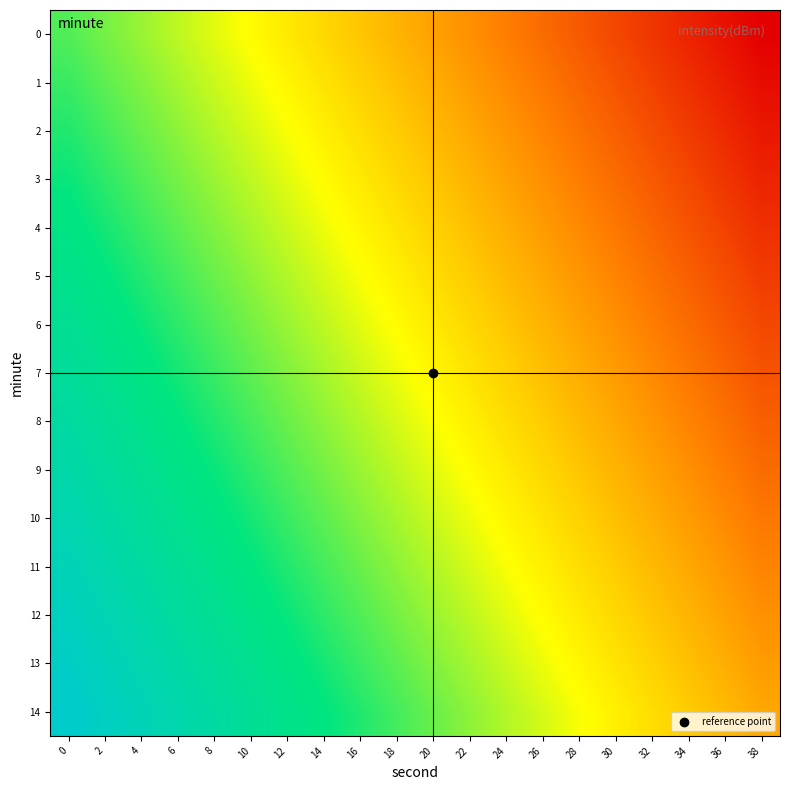

Reading right to left, transcribe all the data shown in this chart.

0: 38=-1.9	36=-1.8	34=-1.7	32=-1.6	30=-1.5	28=-1.4	26=-1.3	24=-1.2	22=-1.1	20=-1.0	18=-0.9	16=-0.8	14=-0.7	12=-0.6	10=-0.5	8=-0.4	6=-0.3	4=-0.2	2=-0.1	0=0.0
1: 38=-1.8	36=-1.7	34=-1.6	32=-1.5	30=-1.4	28=-1.3	26=-1.2	24=-1.1	22=-1.0	20=-0.9	18=-0.8	16=-0.7	14=-0.6	12=-0.5	10=-0.4	8=-0.3	6=-0.2	4=-0.1	2=-0.0	0=0.1
2: 38=-1.8	36=-1.7	34=-1.6	32=-1.5	30=-1.4	28=-1.3	26=-1.2	24=-1.1	22=-1.0	20=-0.9	18=-0.8	16=-0.7	14=-0.6	12=-0.5	10=-0.4	8=-0.3	6=-0.2	4=-0.1	2=0.0	0=0.1
3: 38=-1.7	36=-1.6	34=-1.5	32=-1.4	30=-1.3	28=-1.2	26=-1.1	24=-1.0	22=-0.9	20=-0.8	18=-0.7	16=-0.6	14=-0.5	12=-0.4	10=-0.3	8=-0.2	6=-0.1	4=0.0	2=0.1	0=0.2
4: 38=-1.6	36=-1.5	34=-1.4	32=-1.3	30=-1.2	28=-1.1	26=-1.0	24=-0.9	22=-0.8	20=-0.7	18=-0.6	16=-0.5	14=-0.4	12=-0.3	10=-0.2	8=-0.1	6=-0.0	4=0.1	2=0.2	0=0.3
5: 38=-1.6	36=-1.5	34=-1.4	32=-1.3	30=-1.2	28=-1.1	26=-1.0	24=-0.9	22=-0.8	20=-0.7	18=-0.6	16=-0.5	14=-0.4	12=-0.3	10=-0.2	8=-0.1	6=0.0	4=0.1	2=0.2	0=0.3
6: 38=-1.5	36=-1.4	34=-1.3	32=-1.2	30=-1.1	28=-1.0	26=-0.9	24=-0.8	22=-0.7	20=-0.6	18=-0.5	16=-0.4	14=-0.3	12=-0.2	10=-0.1	8=0.0	6=0.1	4=0.2	2=0.3	0=0.4
7: 38=-1.4	36=-1.3	34=-1.2	32=-1.1	30=-1.0	28=-0.9	26=-0.8	24=-0.7	22=-0.6	20=-0.5	18=-0.4	16=-0.3	14=-0.2	12=-0.1	10=-0.0	8=0.1	6=0.2	4=0.3	2=0.4	0=0.5
8: 38=-1.4	36=-1.3	34=-1.2	32=-1.1	30=-1.0	28=-0.9	26=-0.8	24=-0.7	22=-0.6	20=-0.5	18=-0.4	16=-0.3	14=-0.2	12=-0.1	10=0.0	8=0.1	6=0.2	4=0.3	2=0.4	0=0.5
9: 38=-1.3	36=-1.2	34=-1.1	32=-1.0	30=-0.9	28=-0.8	26=-0.7	24=-0.6	22=-0.5	20=-0.4	18=-0.3	16=-0.2	14=-0.1	12=0.0	10=0.1	8=0.2	6=0.3	4=0.4	2=0.5	0=0.6
10: 38=-1.2	36=-1.1	34=-1.0	32=-0.9	30=-0.8	28=-0.7	26=-0.6	24=-0.5	22=-0.4	20=-0.3	18=-0.2	16=-0.1	14=-0.0	12=0.1	10=0.2	8=0.3	6=0.4	4=0.5	2=0.6	0=0.7
11: 38=-1.2	36=-1.1	34=-1.0	32=-0.9	30=-0.8	28=-0.7	26=-0.6	24=-0.5	22=-0.4	20=-0.3	18=-0.2	16=-0.1	14=0.0	12=0.1	10=0.2	8=0.3	6=0.4	4=0.5	2=0.6	0=0.7
12: 38=-1.1	36=-1.0	34=-0.9	32=-0.8	30=-0.7	28=-0.6	26=-0.5	24=-0.4	22=-0.3	20=-0.2	18=-0.1	16=0.0	14=0.1	12=0.2	10=0.3	8=0.4	6=0.5	4=0.6	2=0.7	0=0.8
13: 38=-1.0	36=-0.9	34=-0.8	32=-0.7	30=-0.6	28=-0.5	26=-0.4	24=-0.3	22=-0.2	20=-0.1	18=-0.0	16=0.1	14=0.2	12=0.3	10=0.4	8=0.5	6=0.6	4=0.7	2=0.8	0=0.9
14: 38=-1.0	36=-0.9	34=-0.8	32=-0.7	30=-0.6	28=-0.5	26=-0.4	24=-0.3	22=-0.2	20=-0.1	18=0.0	16=0.1	14=0.2	12=0.3	10=0.4	8=0.5	6=0.6	4=0.7	2=0.8	0=0.9